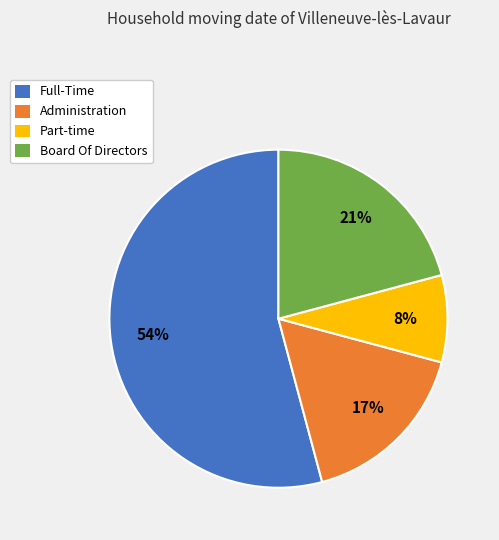

Approximately how many times larger is the value at Full-Time compared to Administration?

3.2